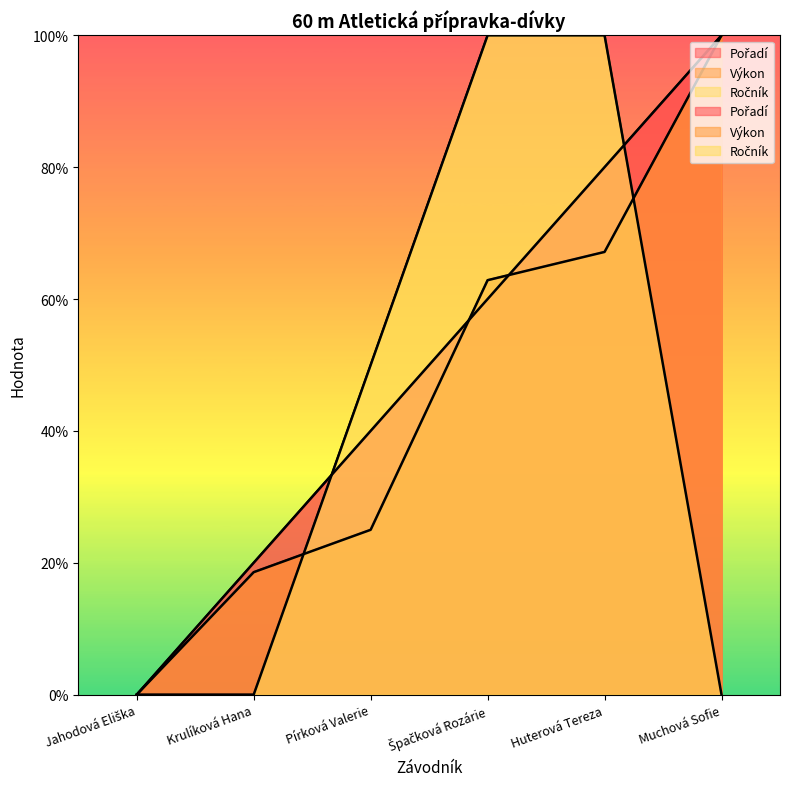

Read the Pořadí value at Huterová Tereza.

80.0